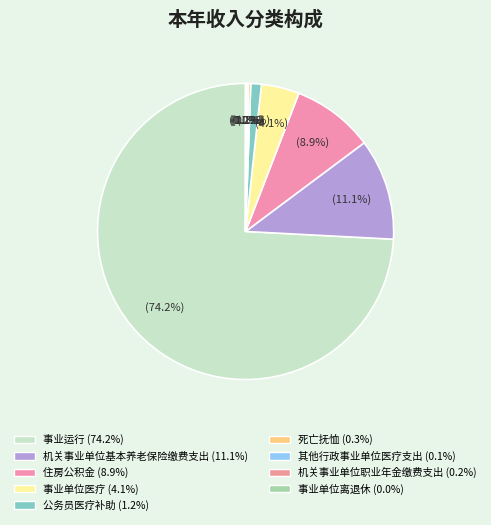

Combined, do 死亡抚恤 and 事业单位医疗 account for over 50%?

No